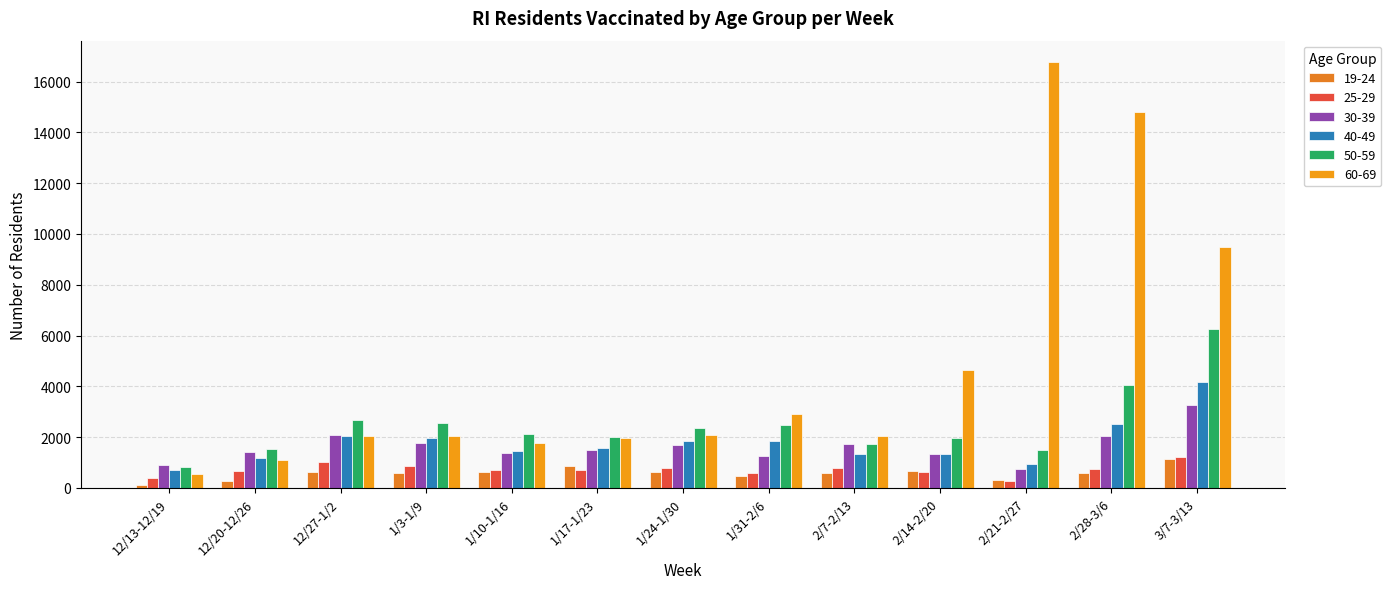

At which label is 60-69 closest to 8660?

3/7-3/13